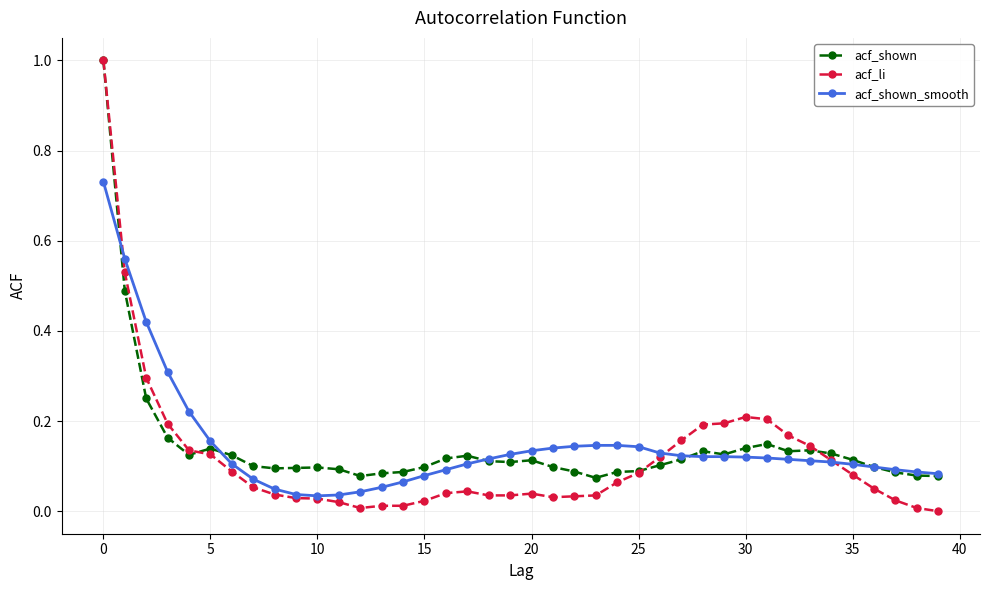

True or false: acf_li has more than 1 interior local peaks.

True